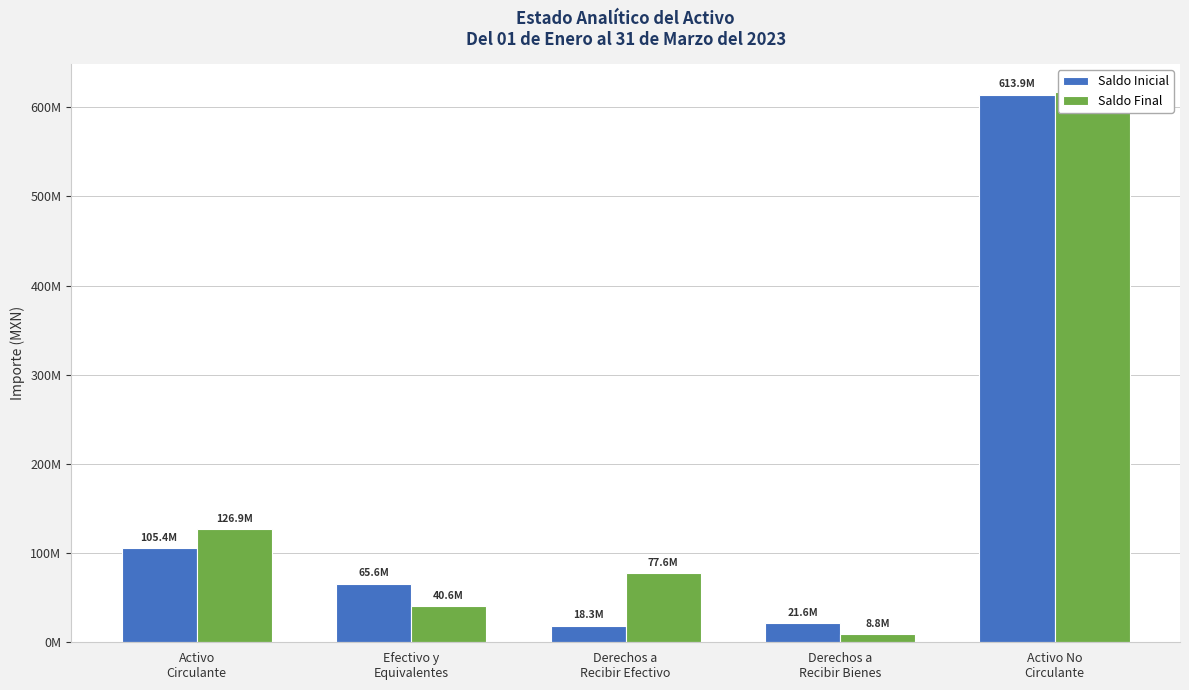

What is the greatest value displayed?

617350806.5